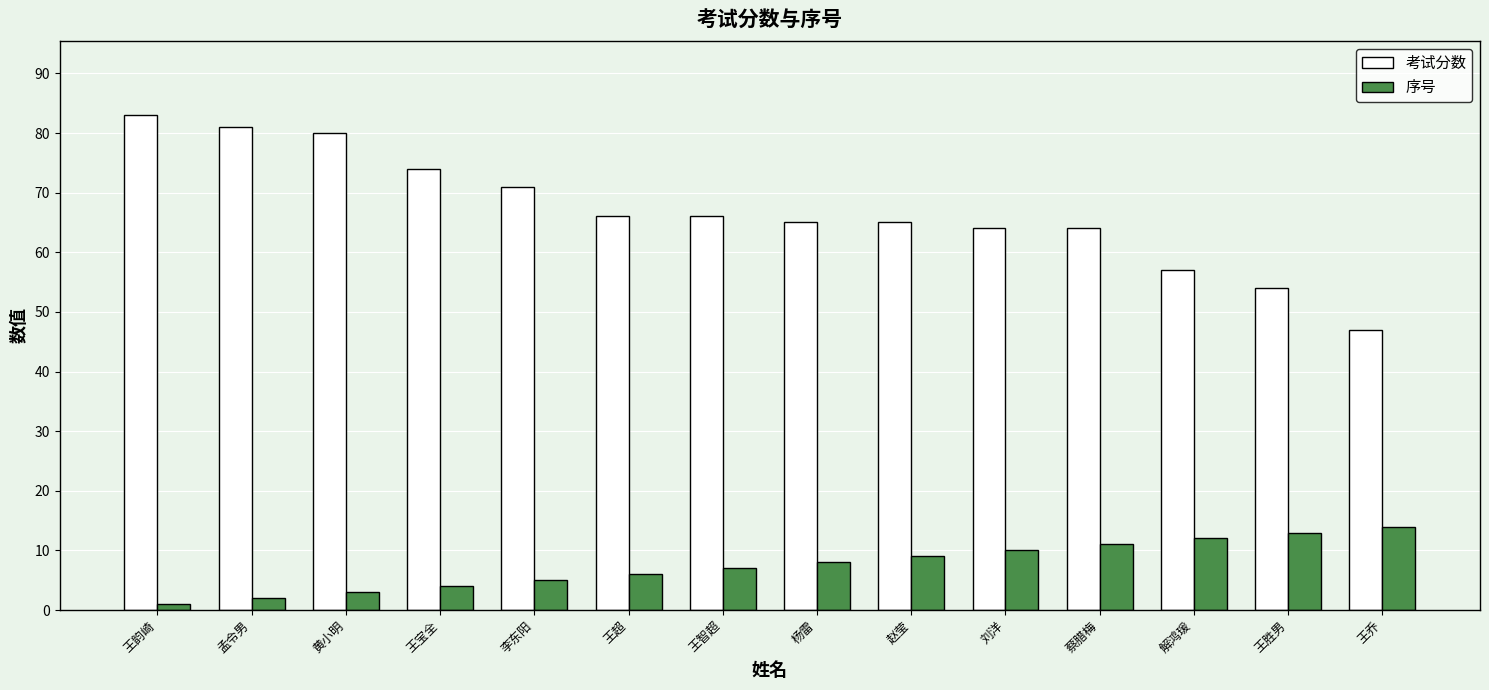

Rank the series by their average value, from highest to lowest.

考试分数, 序号